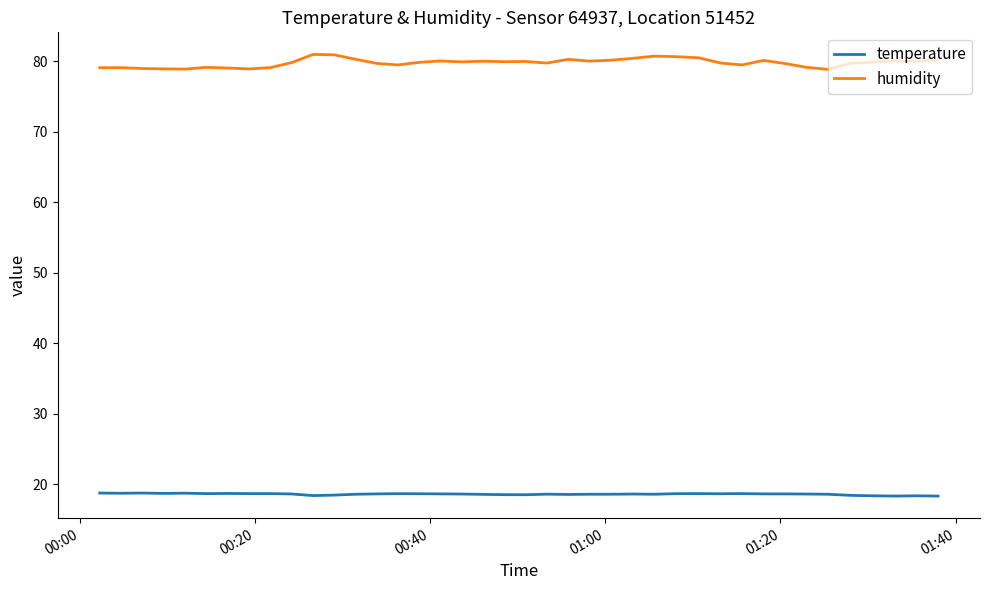

Rank the series by their maximum value, from lowest to highest.

temperature, humidity